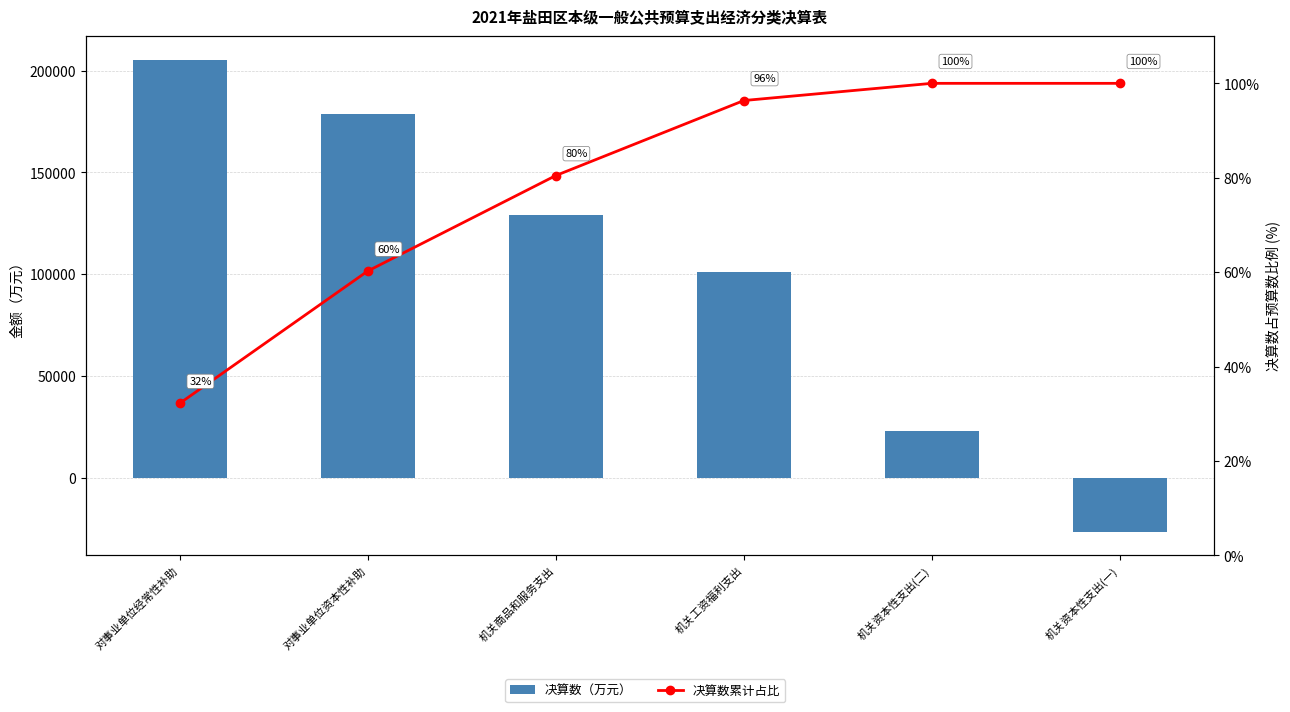

What is the total value across all series at 对事业单位资本性补助?

178670.2